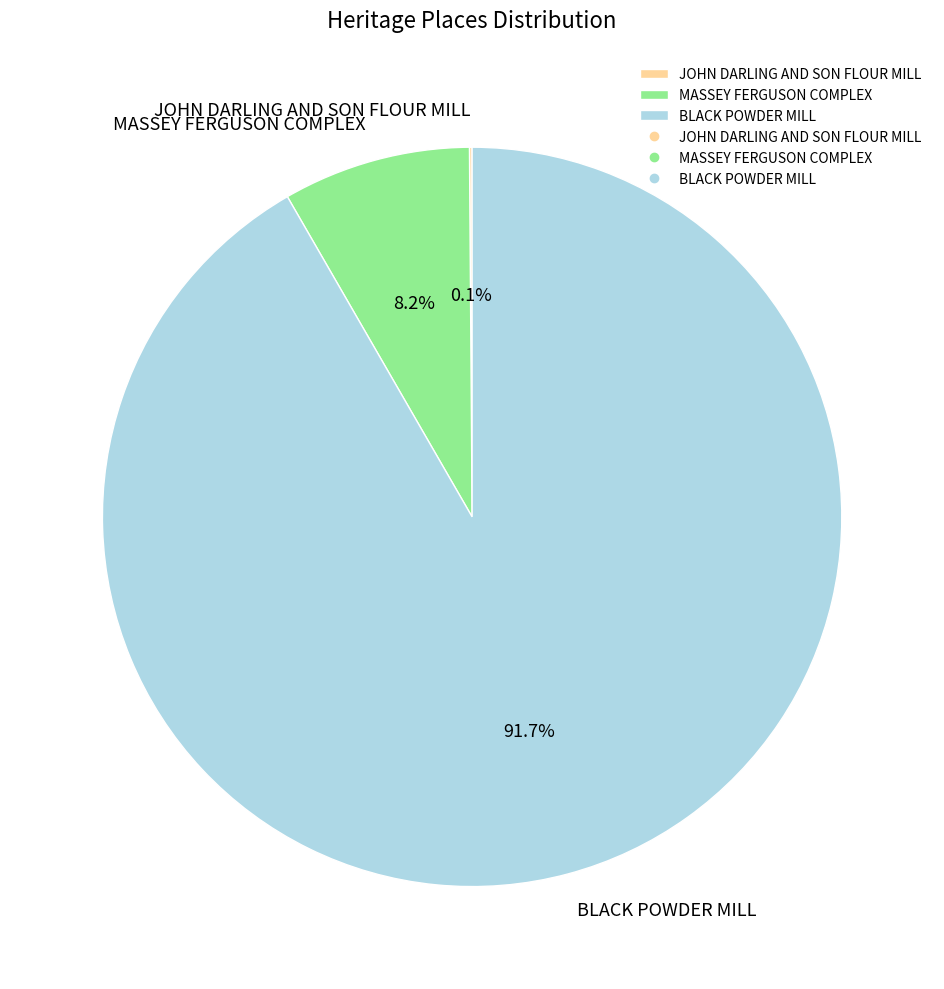

What is the largest slice in the pie chart?

BLACK POWDER MILL